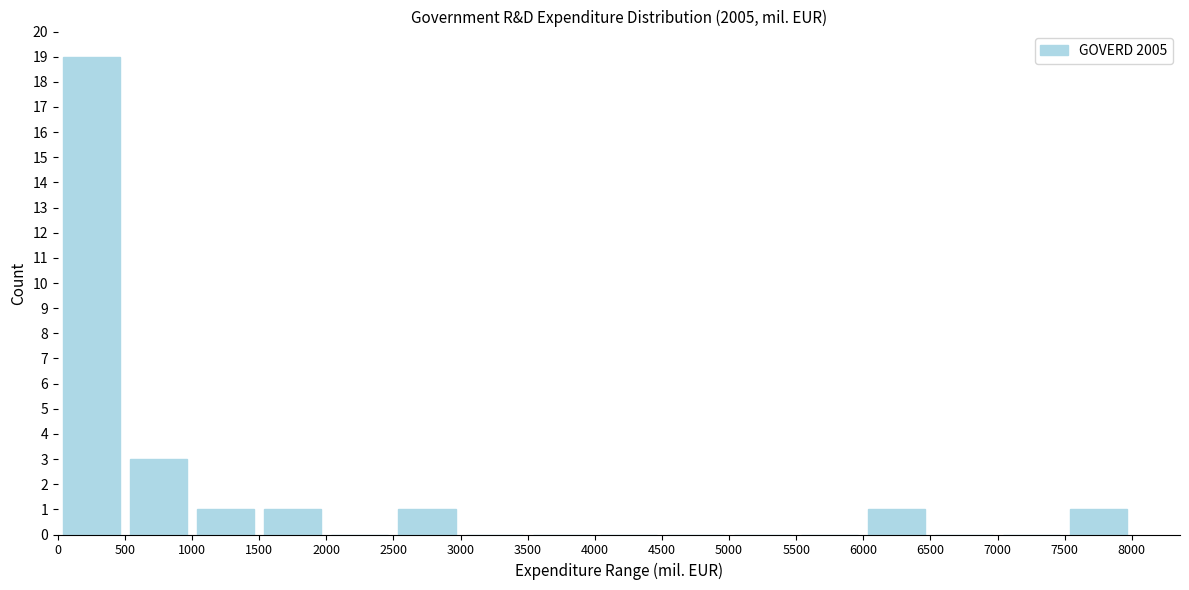

Over which range of the x-axis is the bar tallest?

0 to 500